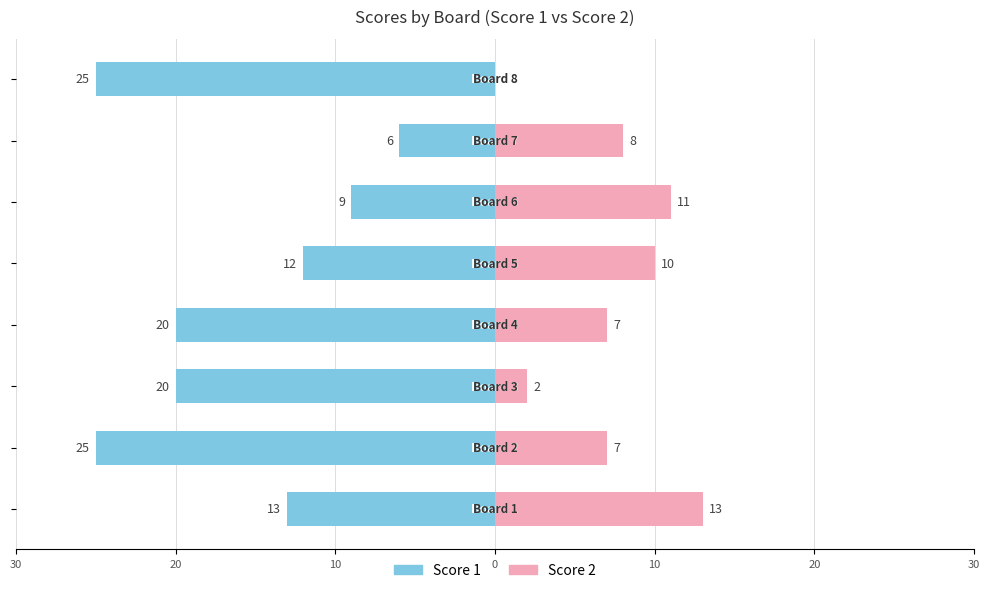

Which series changed the most between 30 and 7?

Score 1